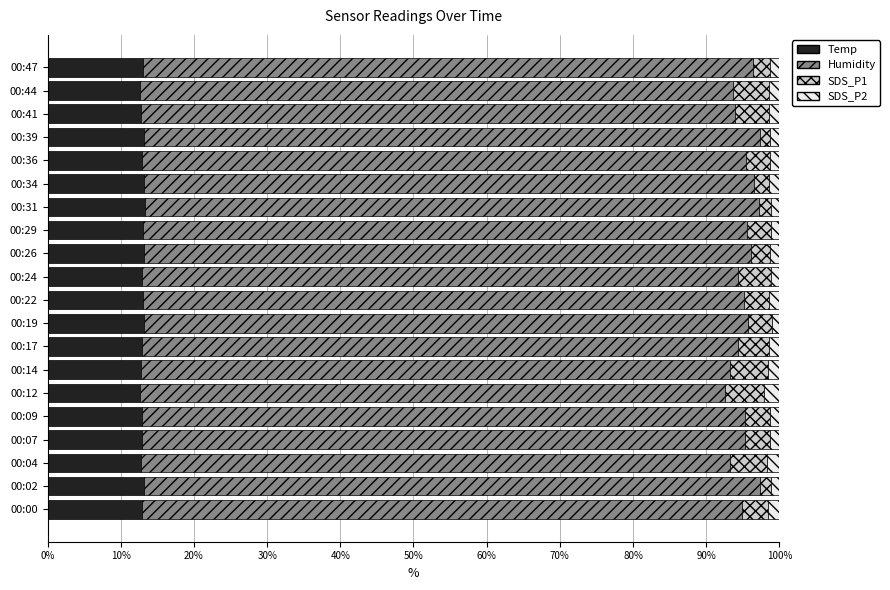

The Temp series shows 8.3 at 00:02. True or false?

False